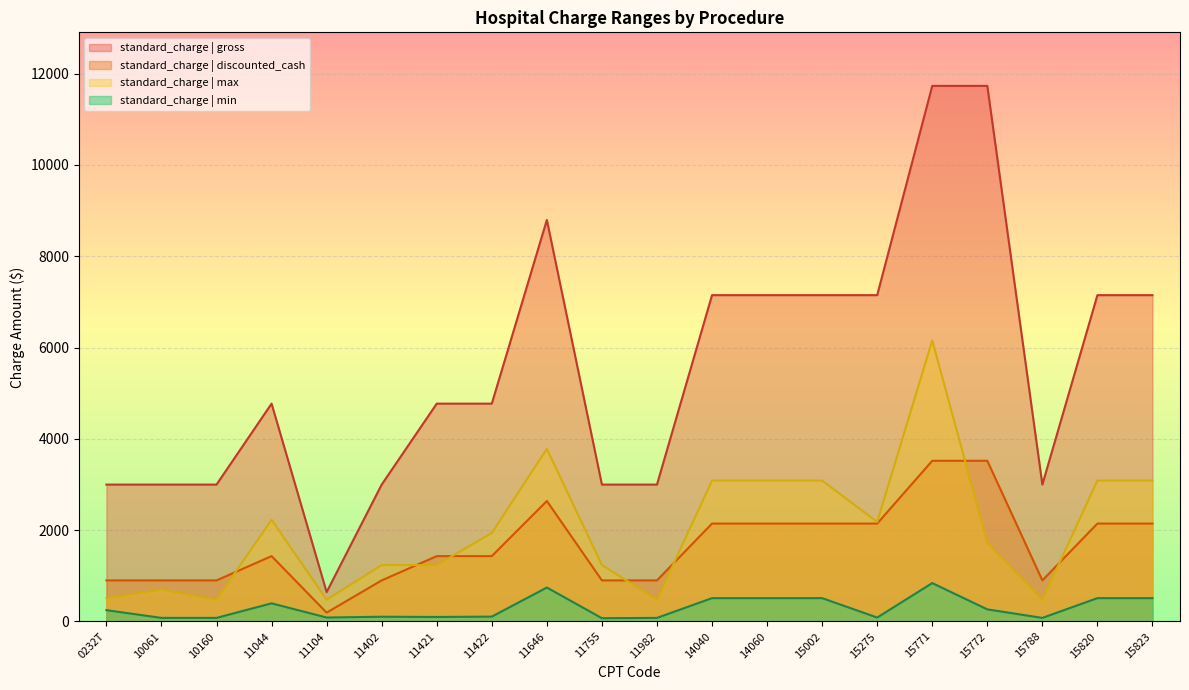

What is the maximum value for standard_charge | max?

6156.0